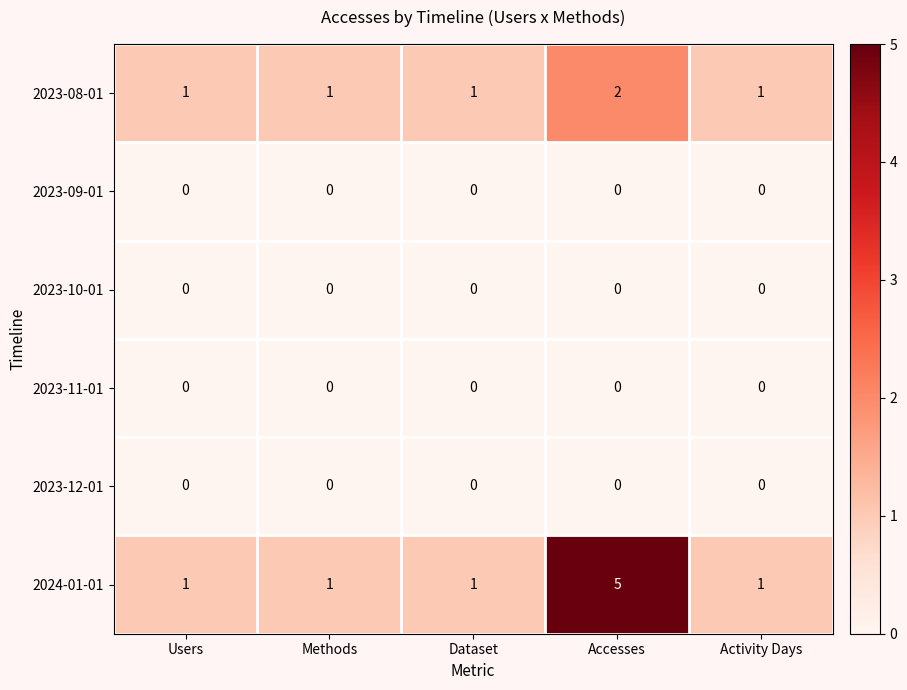

Reading left to right, extract all data points from this chart.

2023-08-01: Users=1	Methods=1	Dataset=1	Accesses=2	Activity Days=1
2023-09-01: Users=0	Methods=0	Dataset=0	Accesses=0	Activity Days=0
2023-10-01: Users=0	Methods=0	Dataset=0	Accesses=0	Activity Days=0
2023-11-01: Users=0	Methods=0	Dataset=0	Accesses=0	Activity Days=0
2023-12-01: Users=0	Methods=0	Dataset=0	Accesses=0	Activity Days=0
2024-01-01: Users=1	Methods=1	Dataset=1	Accesses=5	Activity Days=1